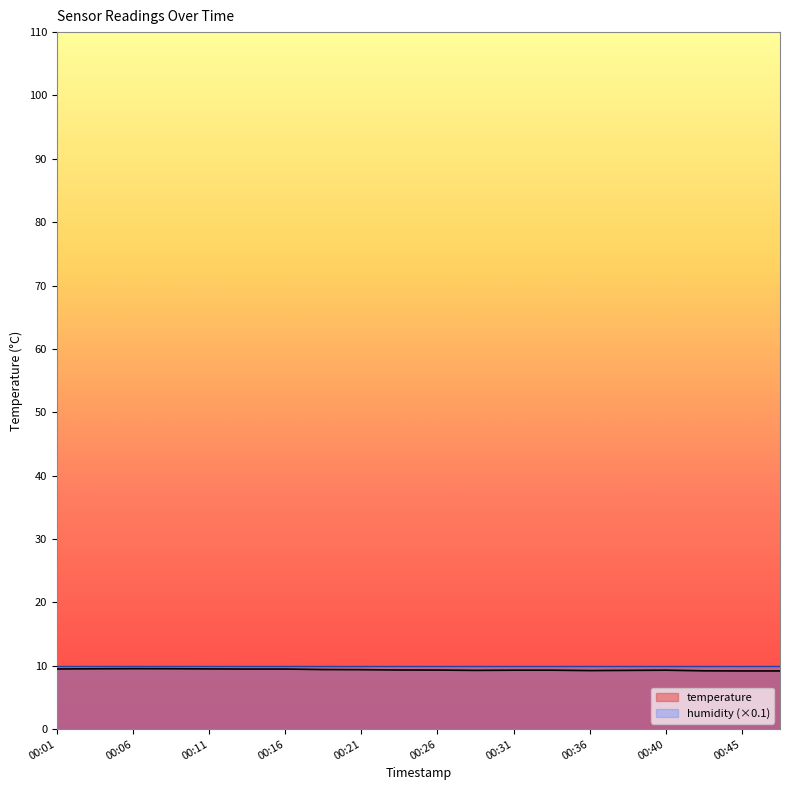

What is the difference between the maximum and minimum values?

0.4